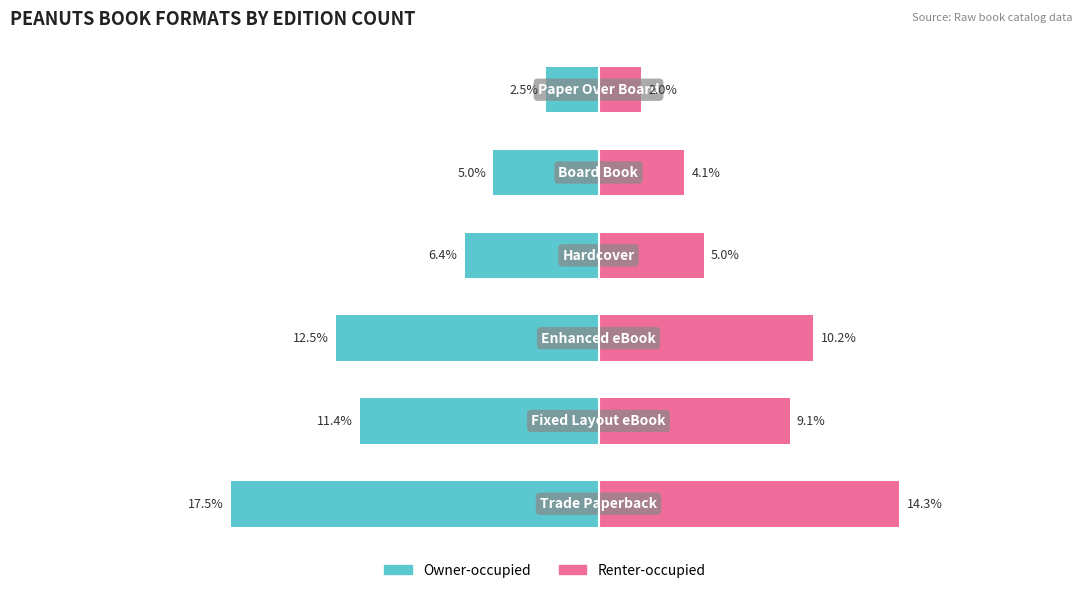

Rank the categories by Renter-occupied value from lowest to highest.

5, 4, 3, 1, 2, 0